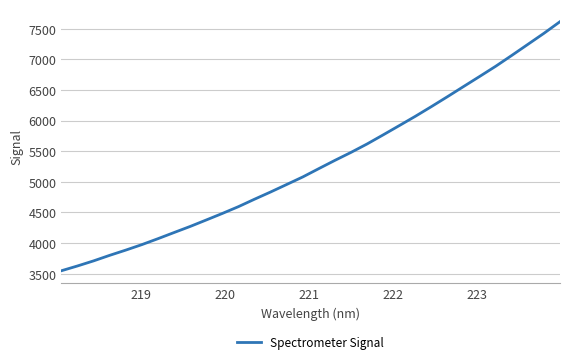

What is the smallest value displayed?

3548.8